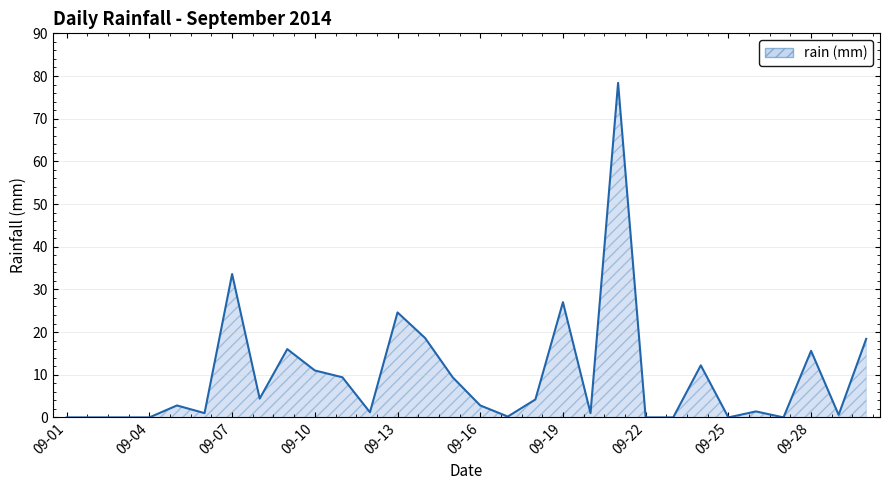

What is the greatest value displayed?

78.4